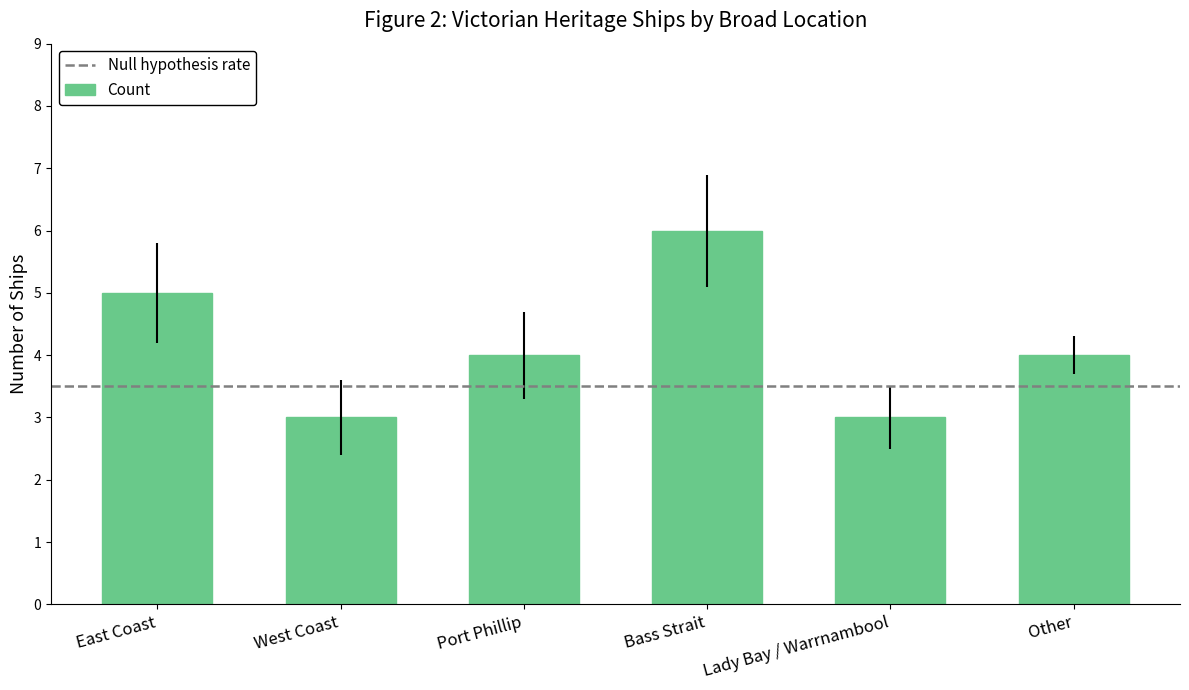

Count the number of data series in this chart.

1